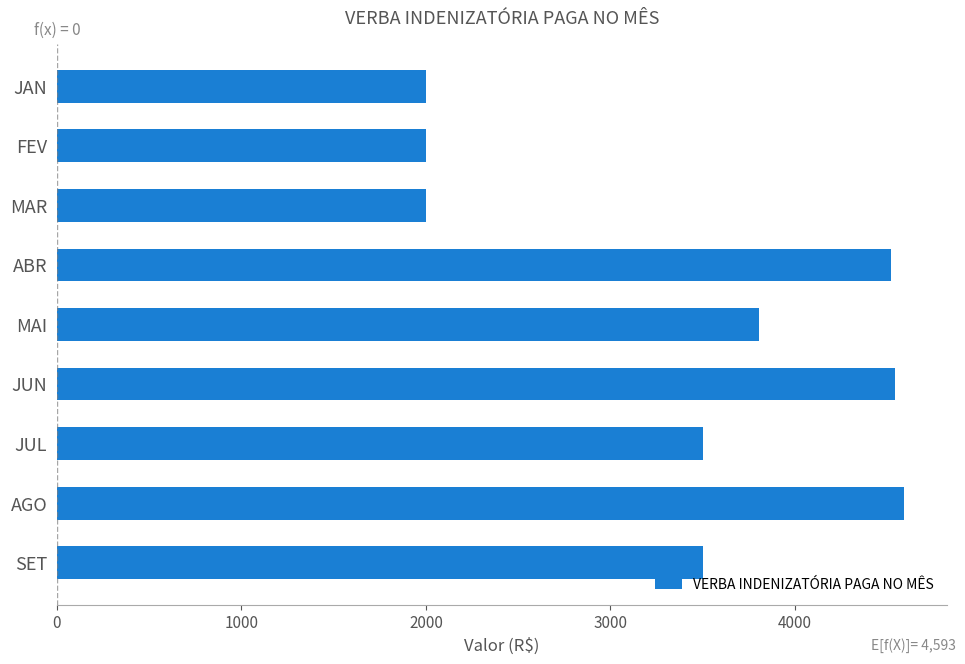

Are the bars horizontal?

Yes